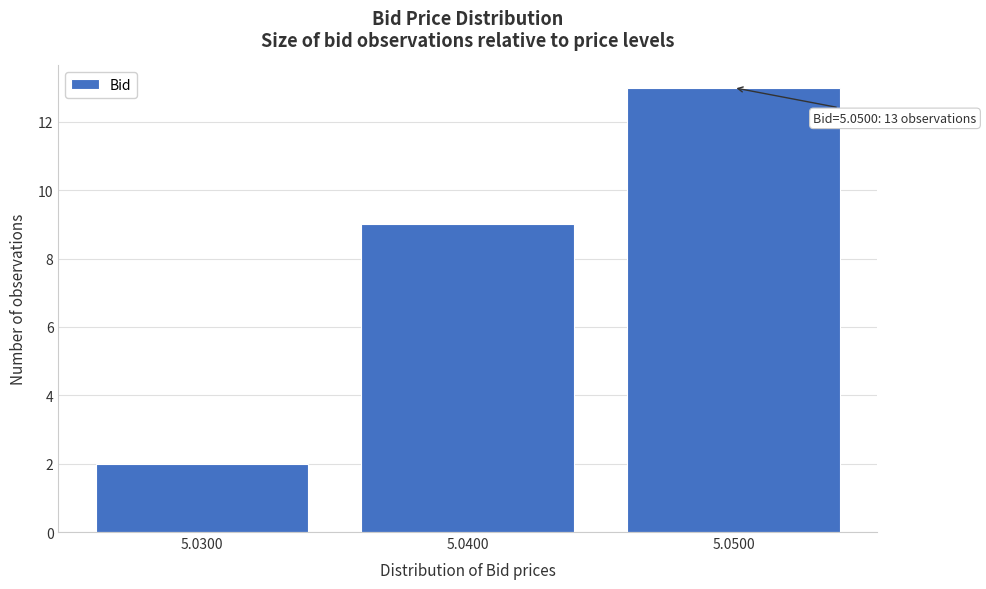

Reading left to right, list all the values displayed in this chart.

2	9	13